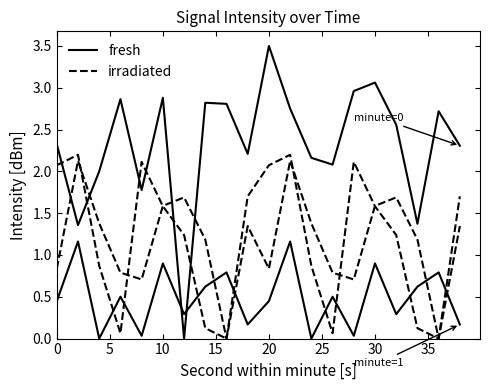

Does the chart display data point markers on the line(s)?

No